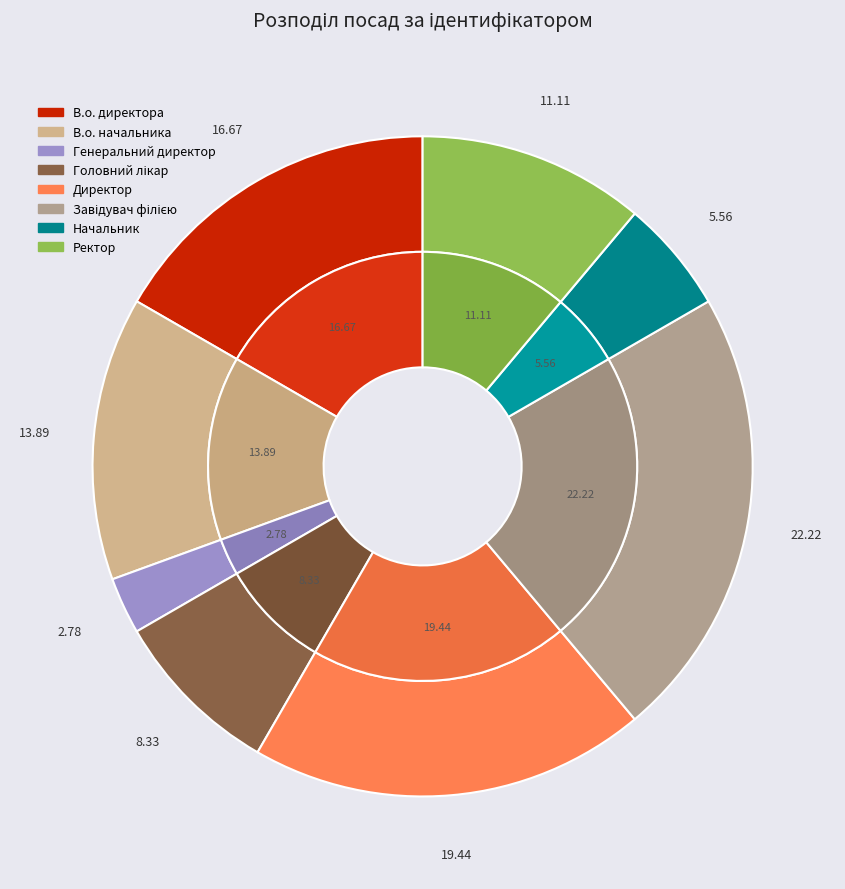

Is it true that В.о. начальника is 29% of the pie?

False